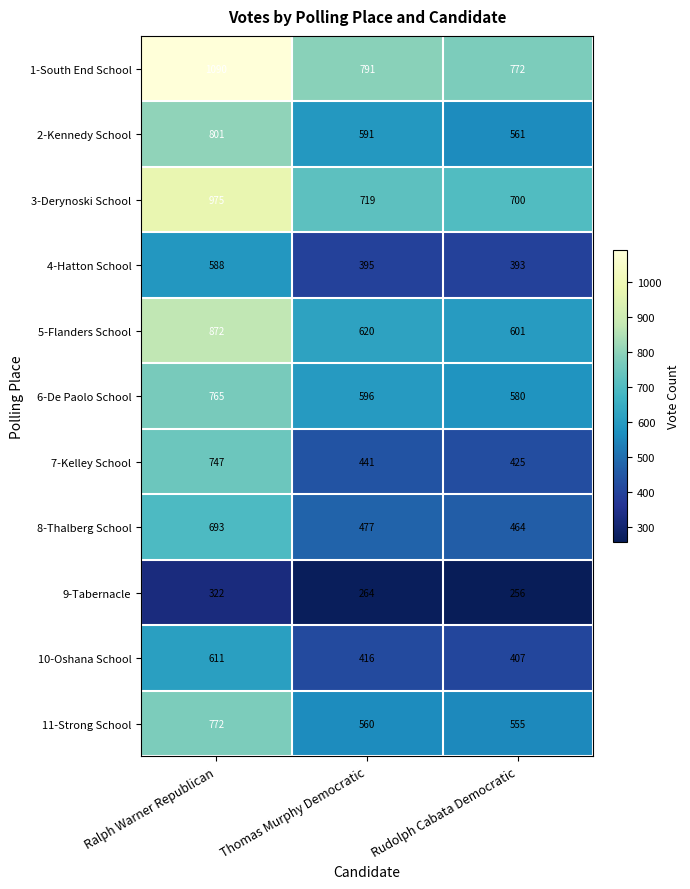

Is it true that 11-Strong School equals 758 at Thomas Murphy Democratic?

False